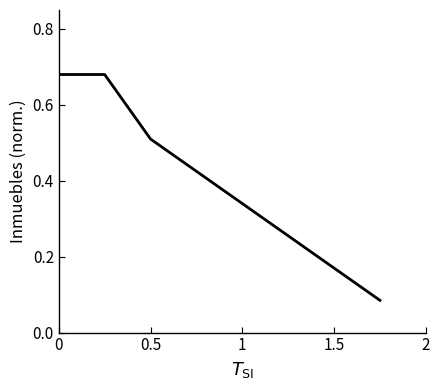

What is the difference between the second highest and minimum values?

0.6